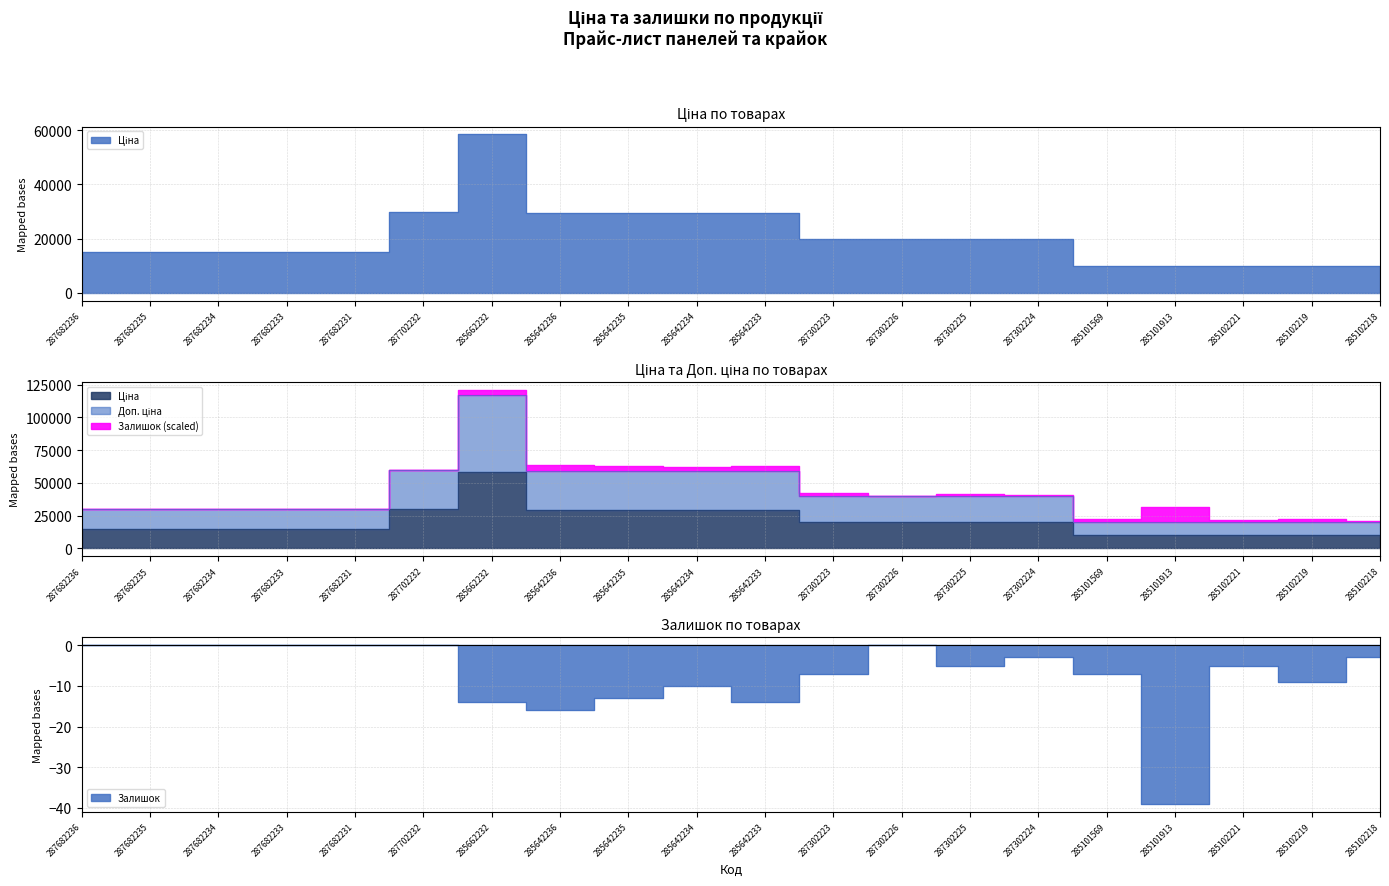

Reading left to right, what are all the values shown in this chart?

Ціна: 287682236=15120.0	287682235=15120.0	287682234=15120.0	287682233=15120.0	287682231=15120.0	287702232=29747.2	285662232=58426.5	285642236=29491.5	285642235=29491.5	285642234=29491.5	285642233=29491.5	287302223=19964.2	287302226=19964.2	287302225=19964.2	287302224=19964.2	285101569=9975.0	285101913=9975.0	285102221=9975.0	285102219=9975.0	285102218=9975.0
Доп. ціна: 287682236=15120.0	287682235=15120.0	287682234=15120.0	287682233=15120.0	287682231=15120.0	287702232=29747.2	285662232=58426.5	285642236=29491.5	285642235=29491.5	285642234=29491.5	285642233=29491.5	287302223=19964.2	287302226=19964.2	287302225=19964.2	287302224=19964.2	285101569=9975.0	285101913=9975.0	285102221=9975.0	285102219=9975.0	285102218=9975.0
Залишок: 287682236=-0.0	287682235=-0.0	287682234=-0.0	287682233=-0.0	287682231=-0.0	287702232=-0.0	285662232=-14.0	285642236=-16.0	285642235=-13.0	285642234=-10.0	285642233=-14.0	287302223=-7.0	287302226=-0.0	287302225=-5.0	287302224=-3.0	285101569=-7.0	285101913=-39.0	285102221=-5.0	285102219=-9.0	285102218=-3.0